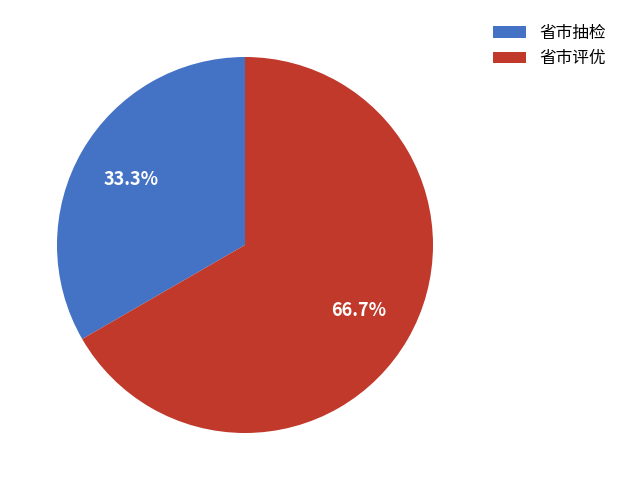

What percentage is NOT represented by 省市抽检?

66.7%